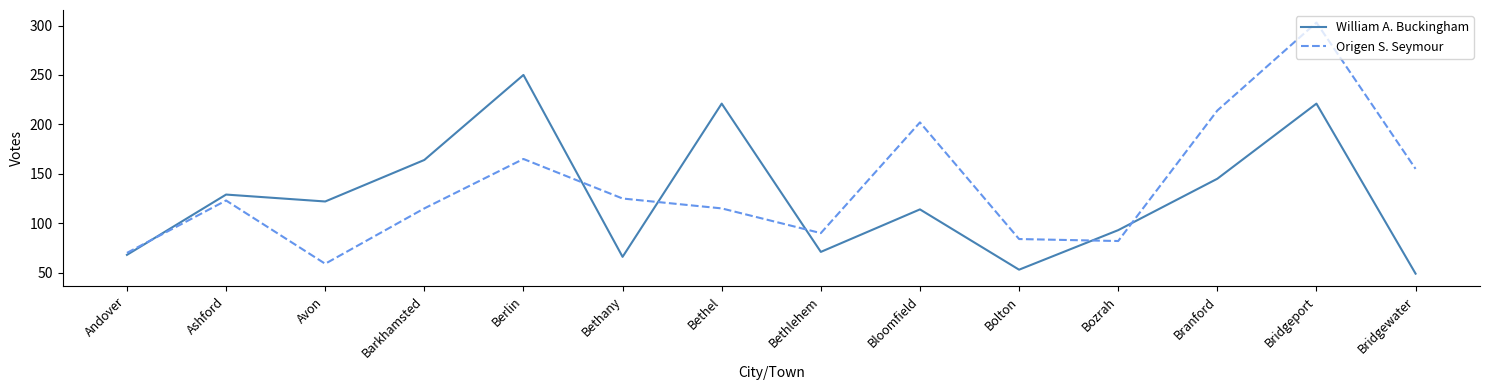

Is it true that William A. Buckingham equals 164 at Barkhamsted?

True